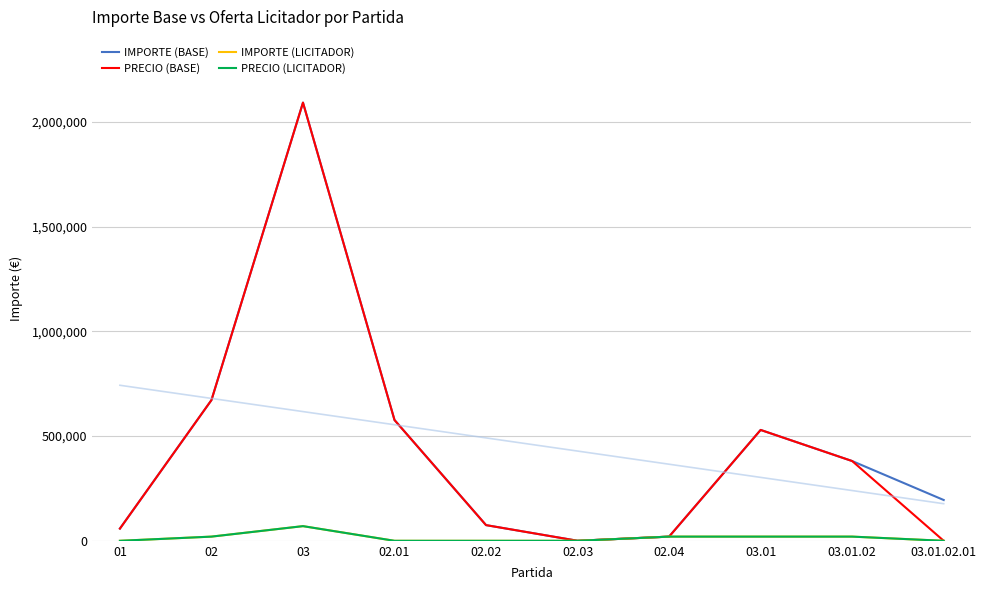

At 03, list the series in order from largest to smallest.

IMPORTE (BASE), PRECIO (BASE), IMPORTE (LICITADOR), PRECIO (LICITADOR)